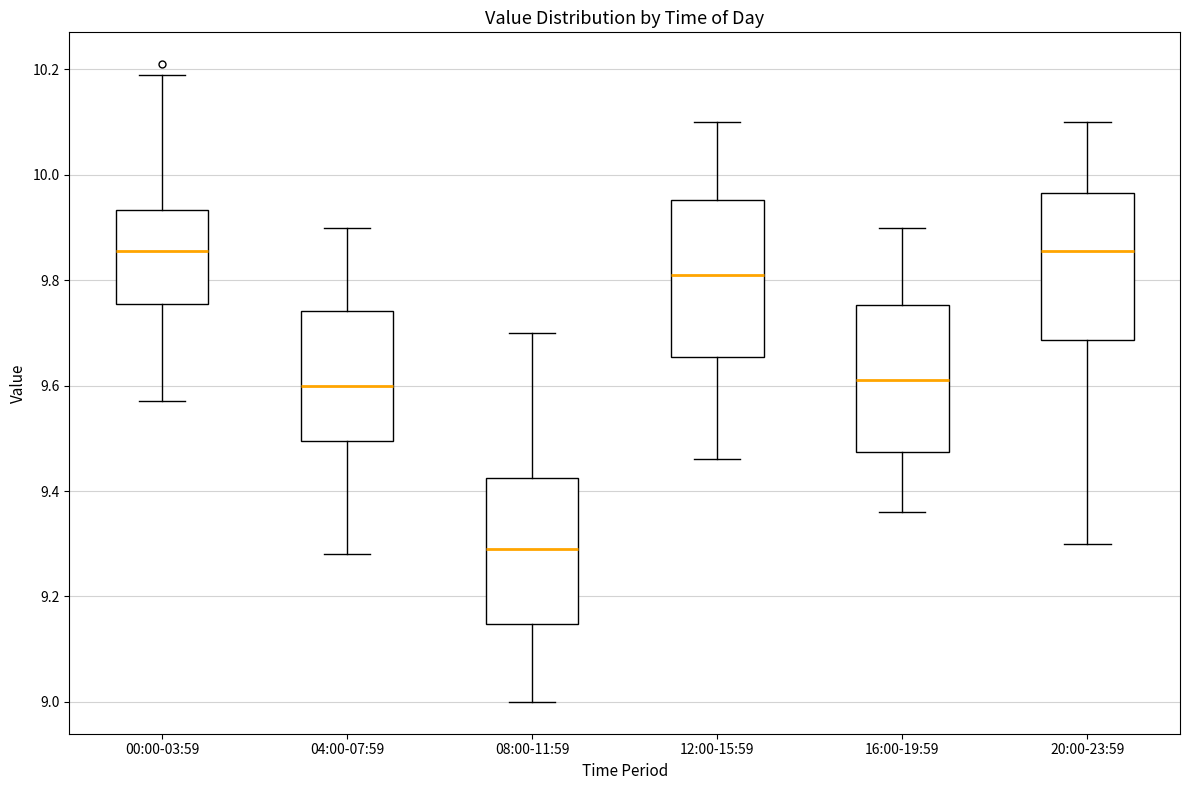

Reading left to right, read every box against the y-axis: the position of its median line, the range the box covers, and the ends of its whiskers. The values are not printed on the chart, so give them approximately, as read against the axis.

00:00-03:59: median 9.86, box 9.76 to 9.94, whiskers 9.58 to 10.20
04:00-07:59: median 9.60, box 9.50 to 9.74, whiskers 9.28 to 9.90
08:00-11:59: median 9.30, box 9.14 to 9.42, whiskers 9.00 to 9.70
12:00-15:59: median 9.82, box 9.66 to 9.96, whiskers 9.46 to 10.10
16:00-19:59: median 9.62, box 9.48 to 9.76, whiskers 9.36 to 9.90
20:00-23:59: median 9.86, box 9.68 to 9.96, whiskers 9.30 to 10.10